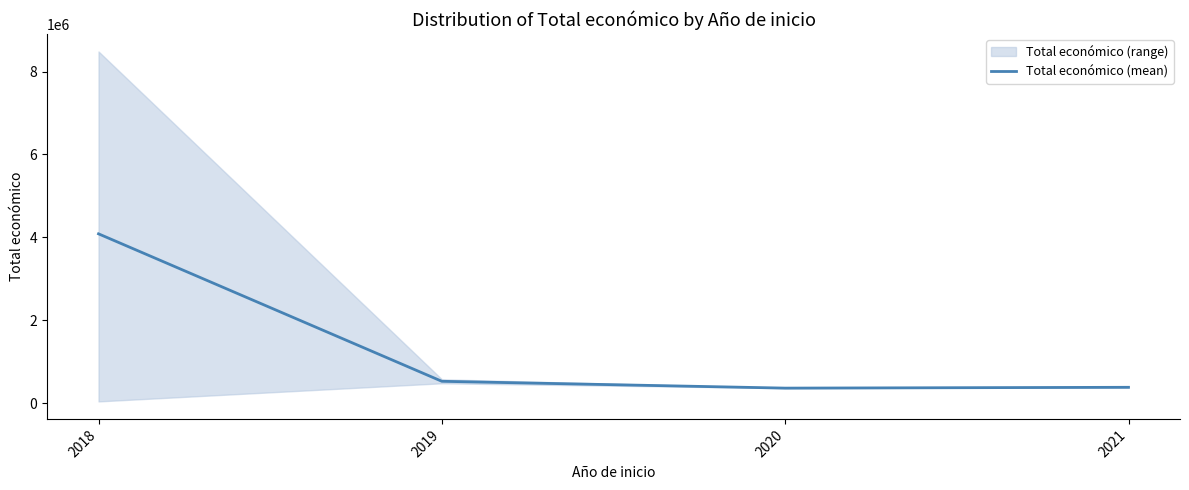

Reading left to right, extract all data points from this chart.

4085770.8	527994.5	363424.0	383163.0